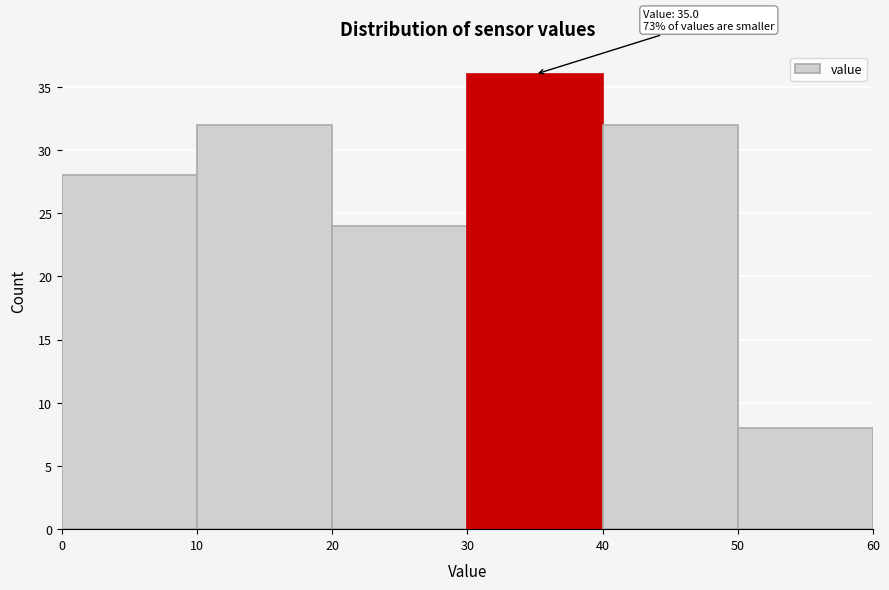

Over which range of the x-axis is the bar tallest?

30 to 40